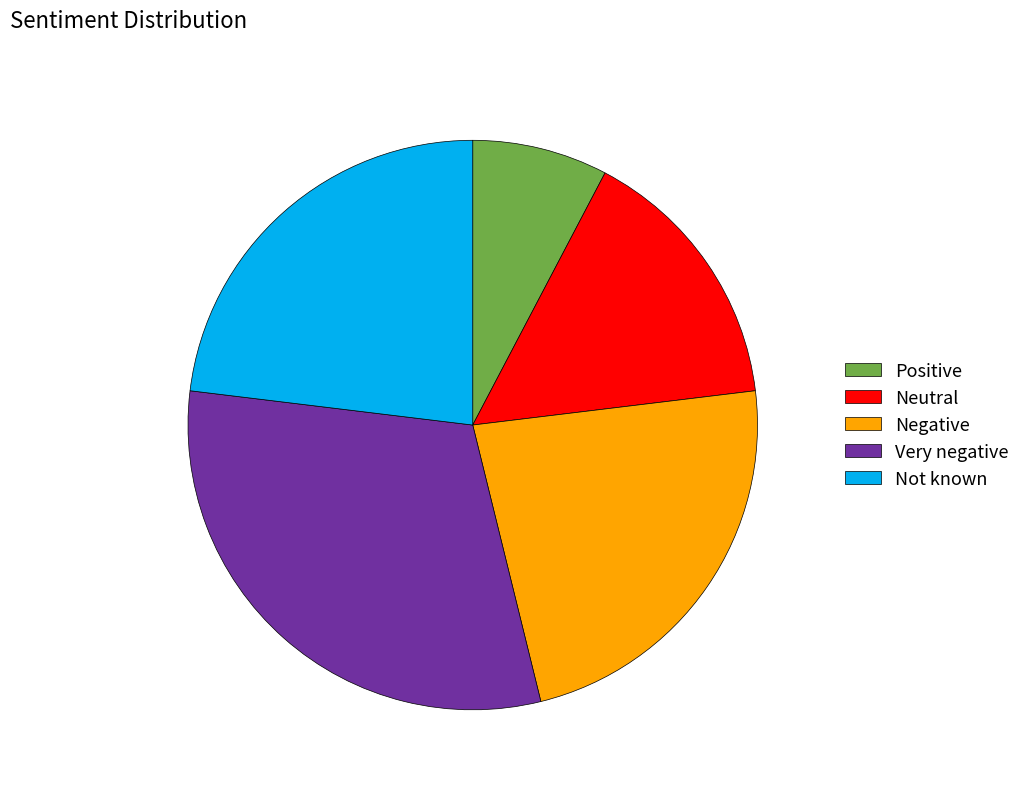

Combined, do Neutral and Negative account for over 50%?

No